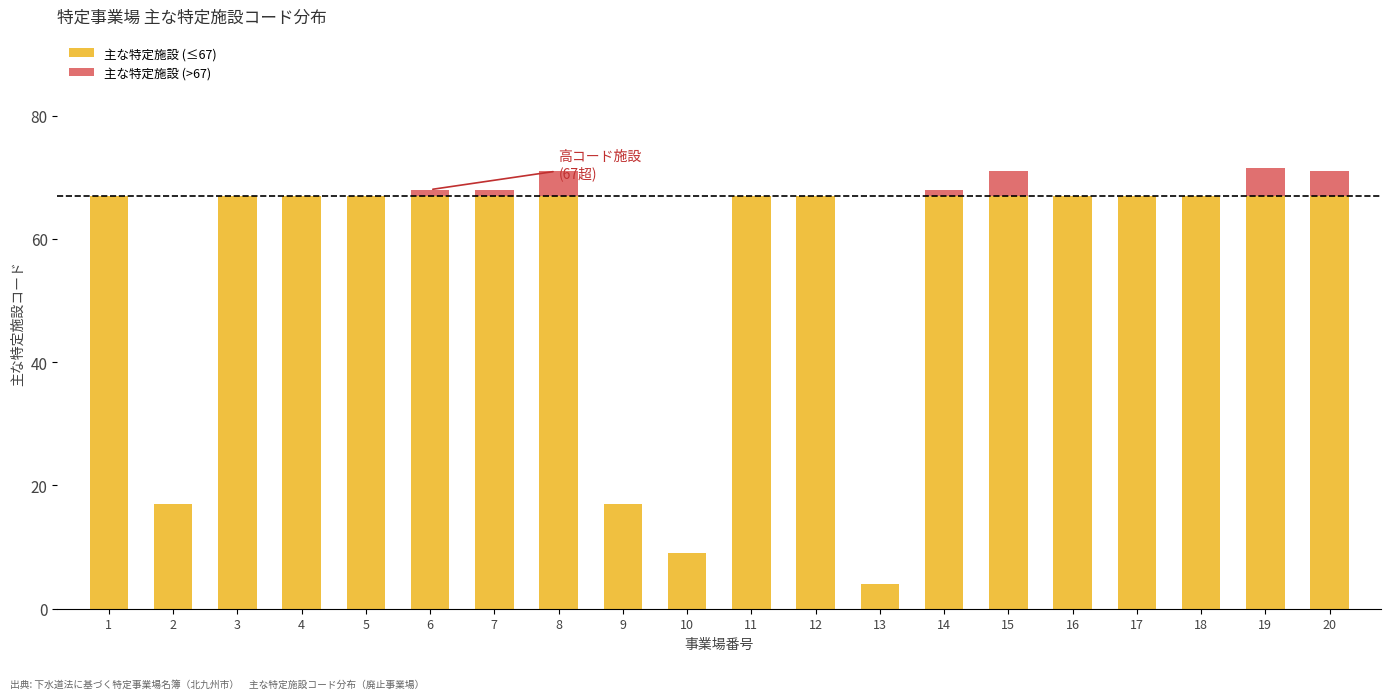

What is the total value across all series at 3?

67.0